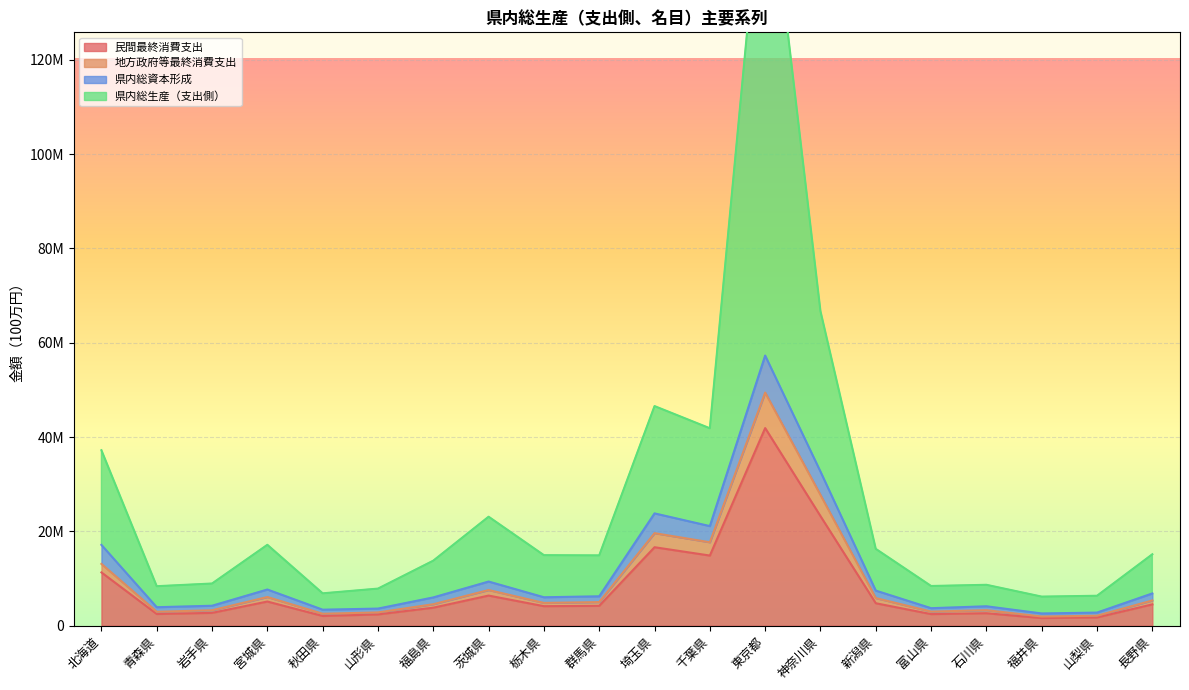

True or false: 民間最終消費支出 has a value of 14881530 at 千葉県.

True